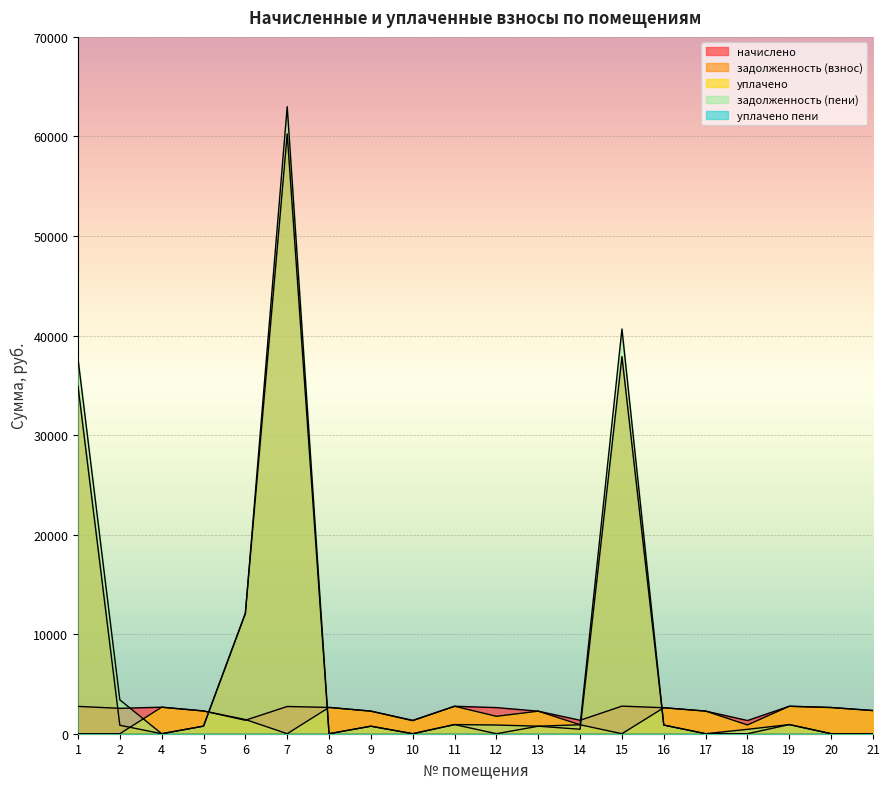

Which category has the highest value across all series?

7